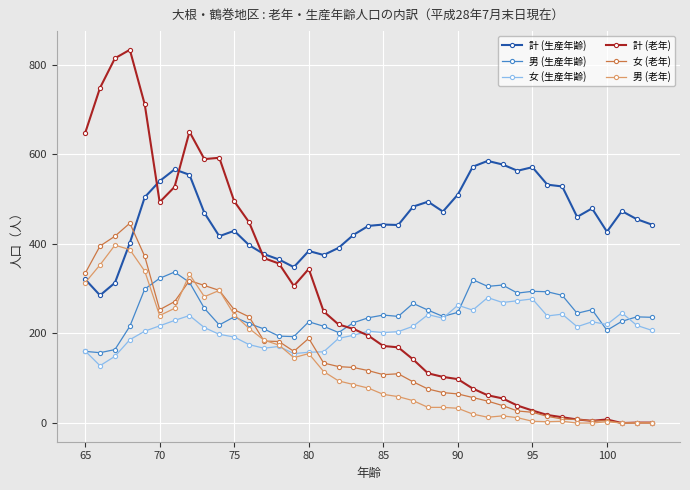

Which series has the widest spread of values?

計 (老年)